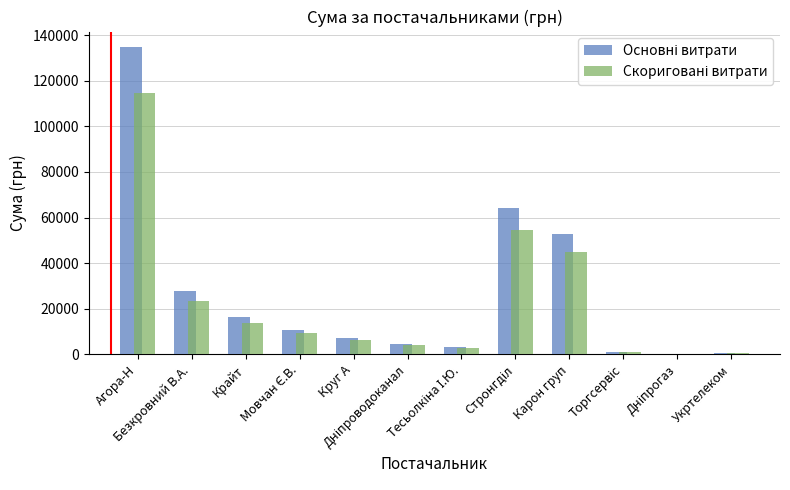

Are the bars horizontal?

No